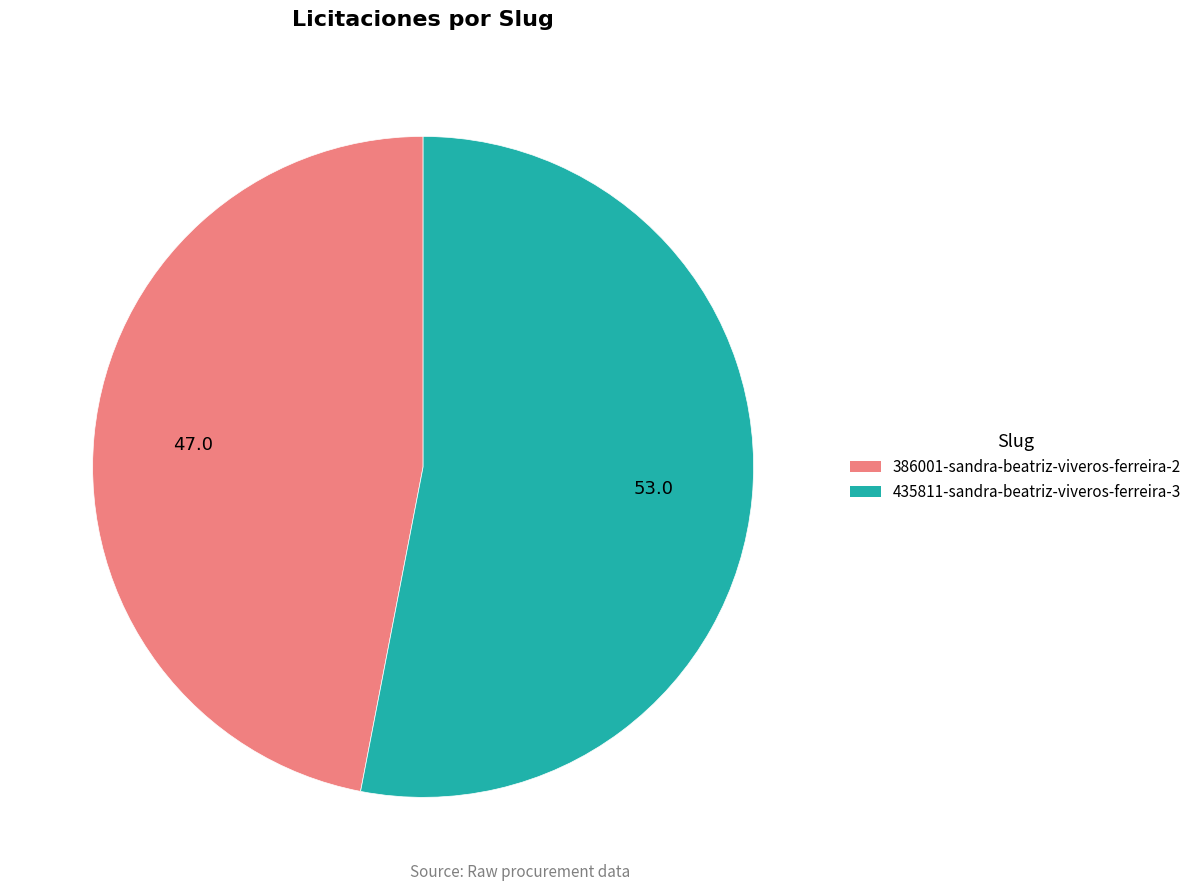

What is the ratio of the value at 386001-sandra-beatriz-viveros-ferreira-2 to the value at 435811-sandra-beatriz-viveros-ferreira-3?

0.9